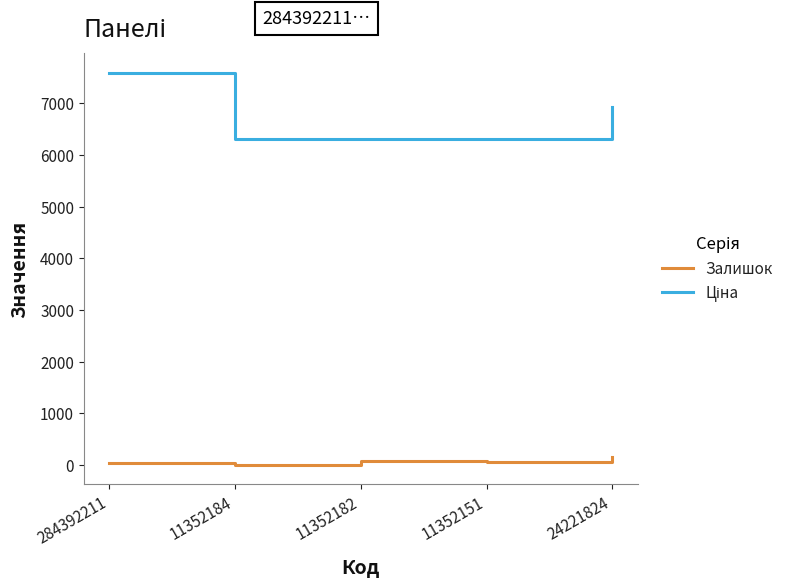

Which category has the highest value across all series?

284392211